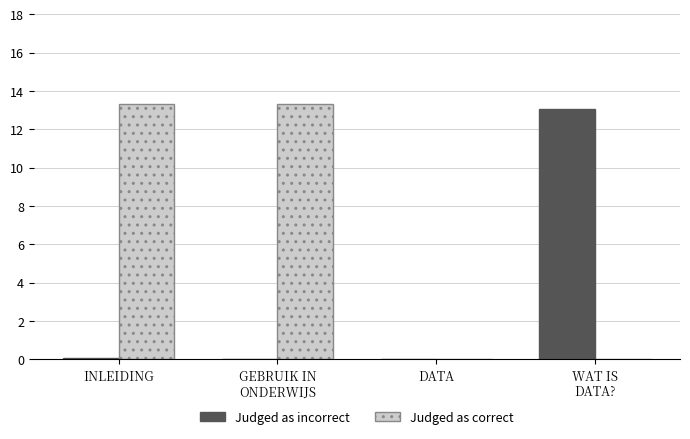

Is it true that Judged as correct equals 13.3 at GEBRUIK IN
ONDERWIJS?

True